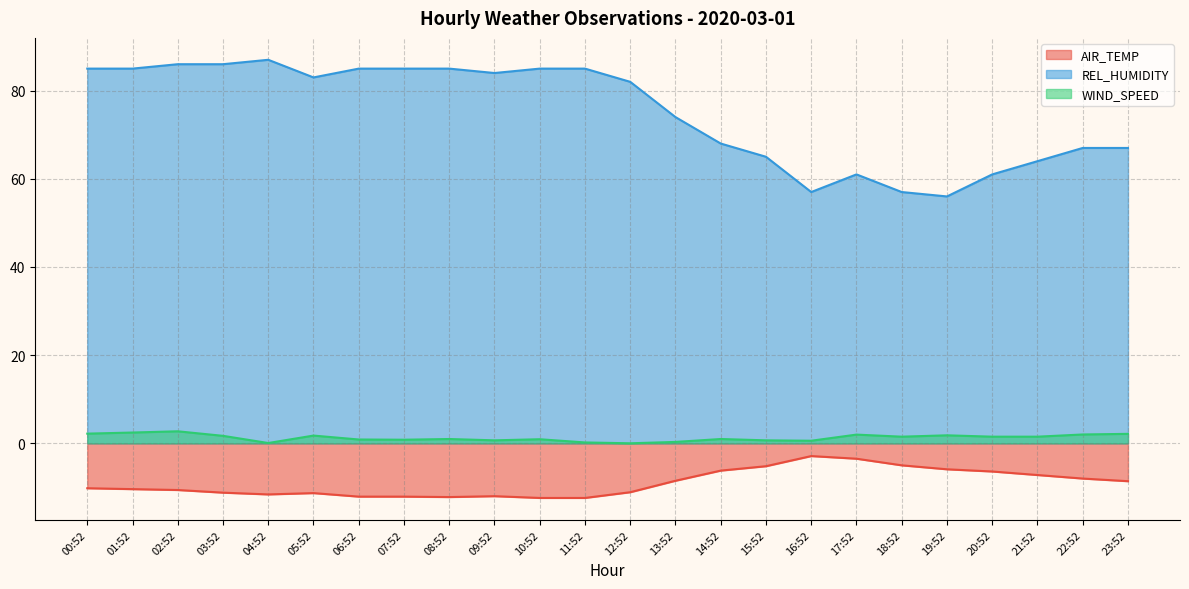

How many series are shown in this chart?

3